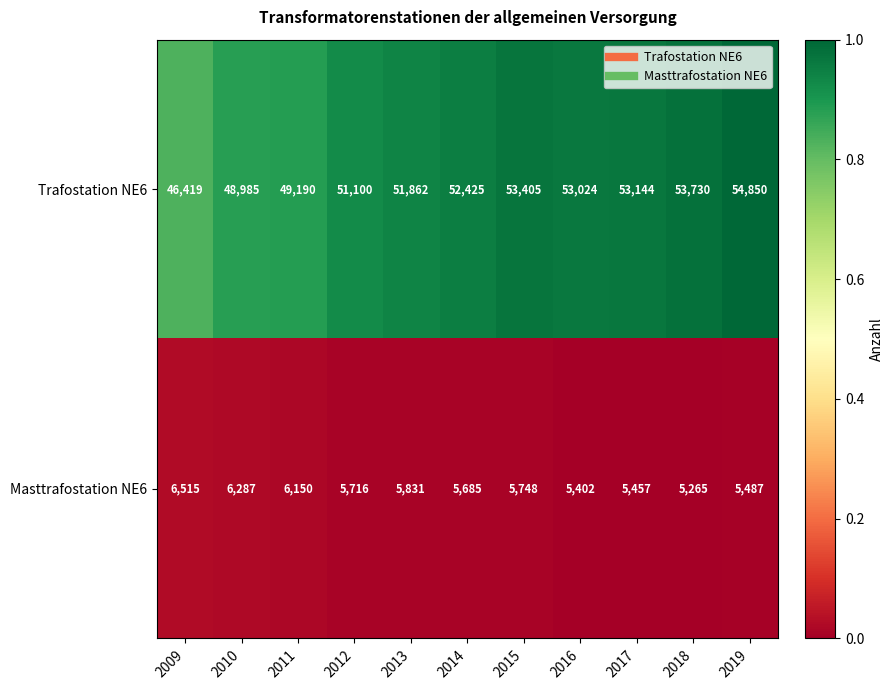

Rank the series at 2014 from lowest to highest value.

Masttrafostation NE6, Trafostation NE6